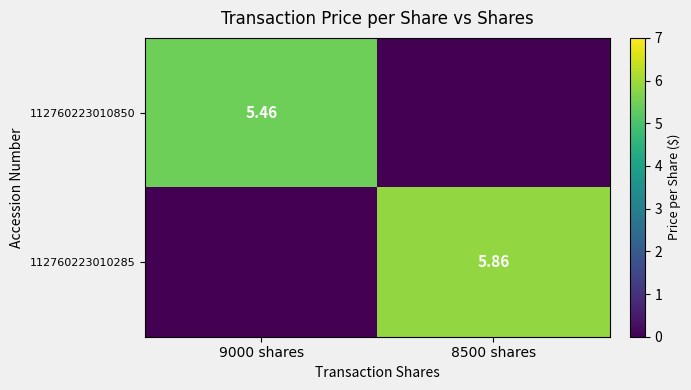

How many distinct data groups are displayed?

2